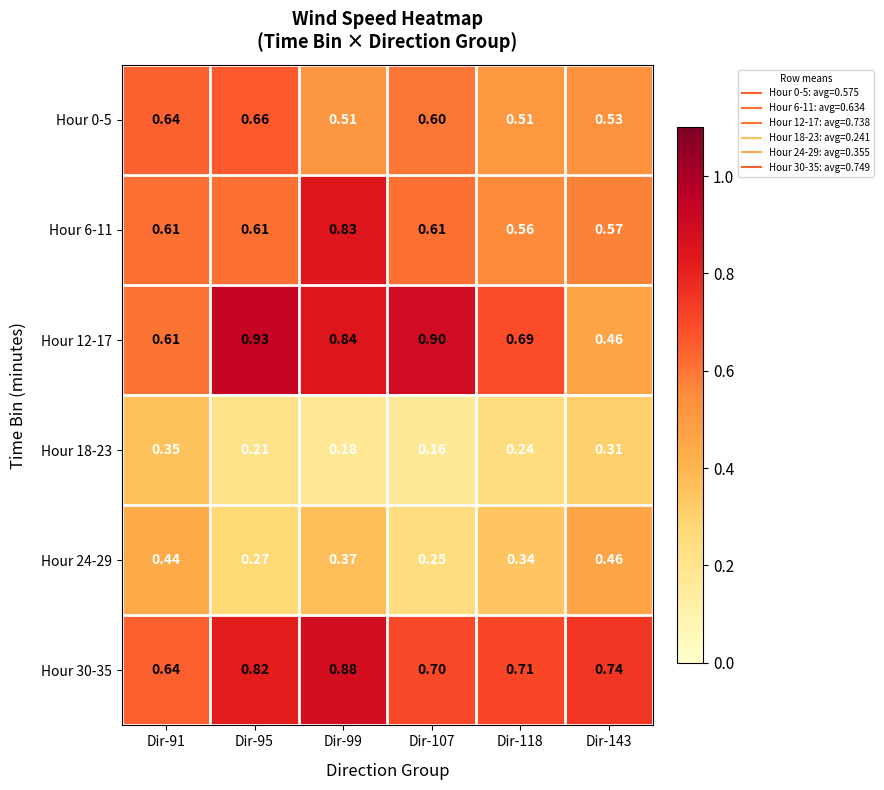

Is the value of Hour 6-11 at Dir-91 greater than the value of Hour 18-23 at Dir-91?

Yes